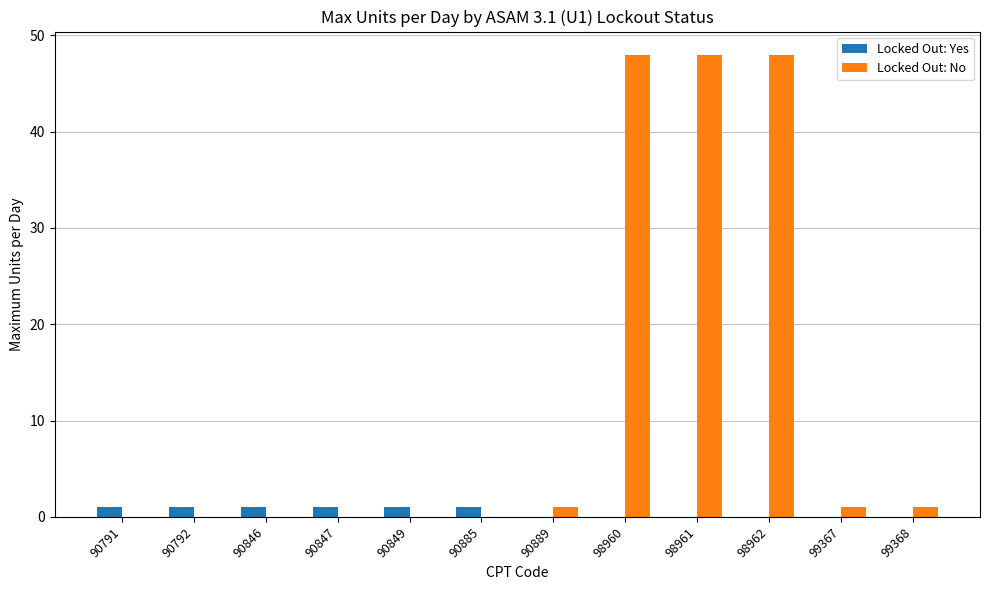

Is the value of Locked Out: Yes at 90846 greater than the value of Locked Out: No at 98962?

No